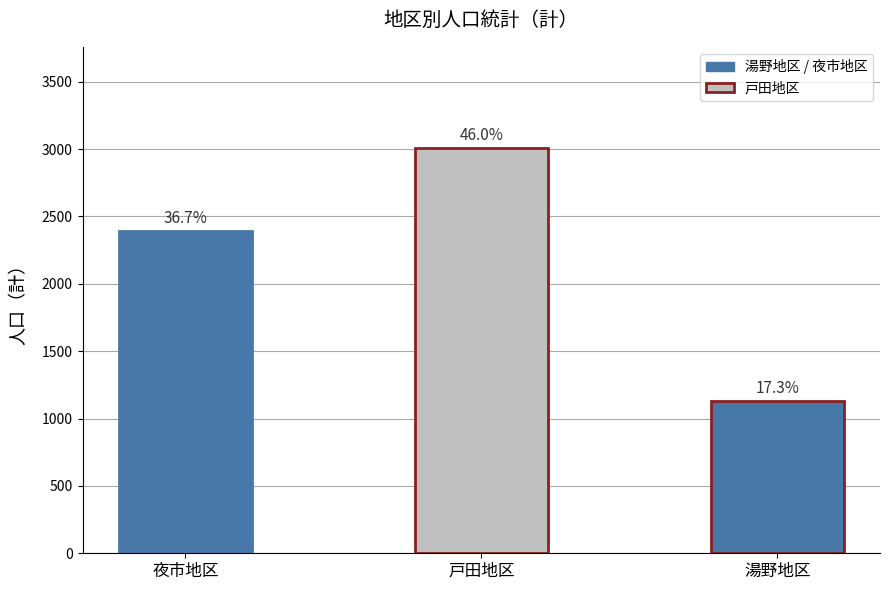

How many bars are there in total?

3